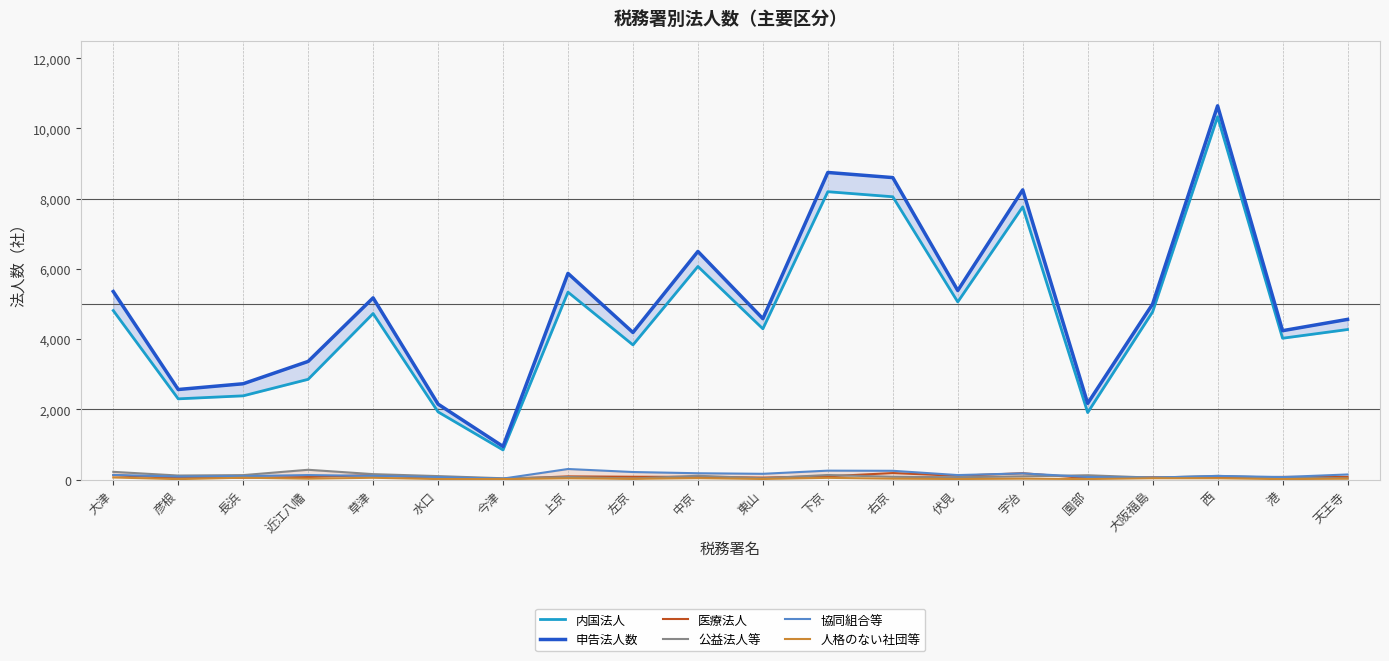

Which category has the lowest value in the 申告法人数 series?

今津